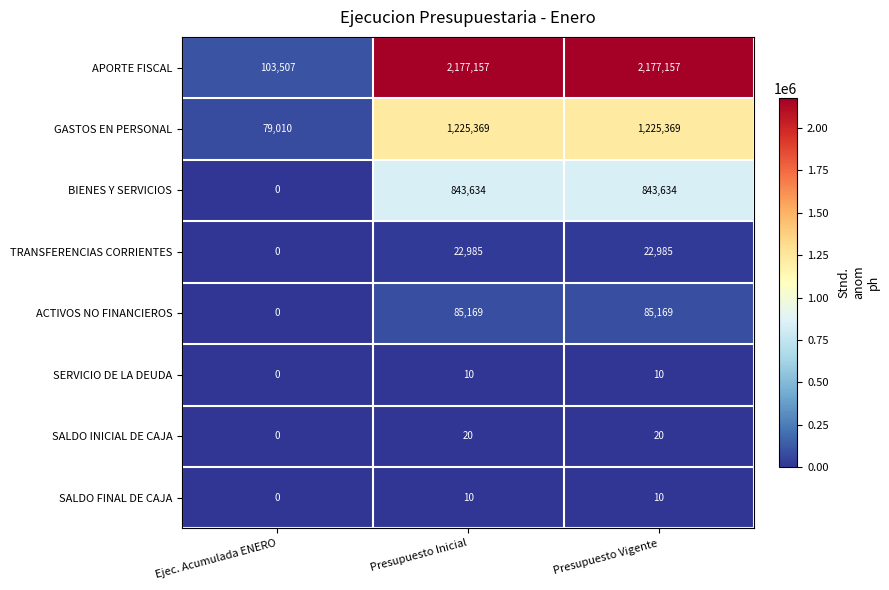

How many TRANSFERENCIAS CORRIENTES values are between 0 and 22985?

3